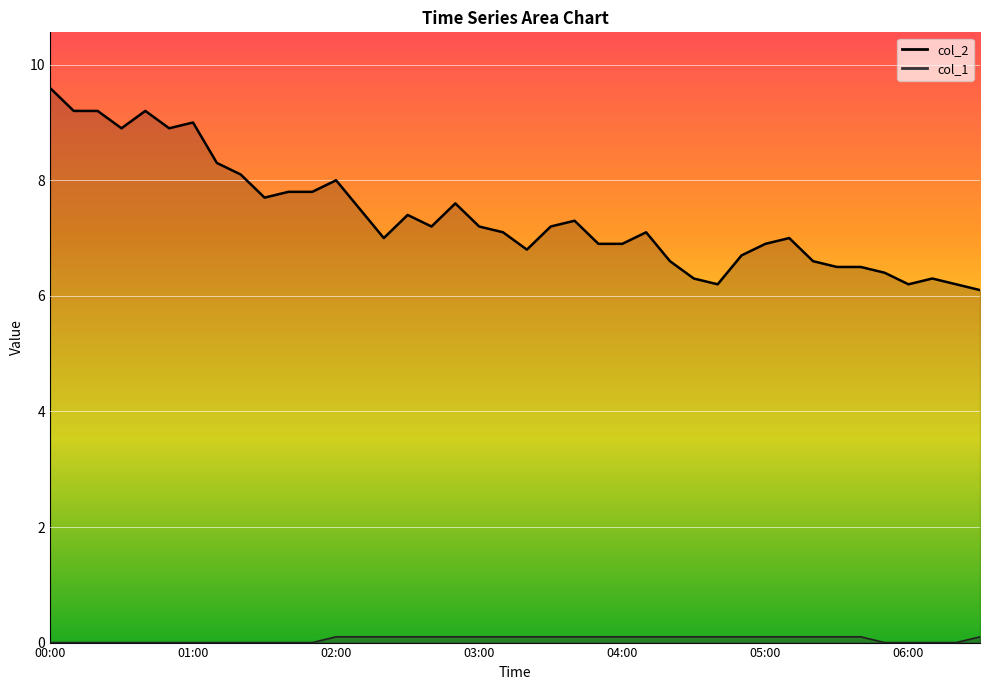

Rank the series by their average value, from lowest to highest.

col_1, col_2